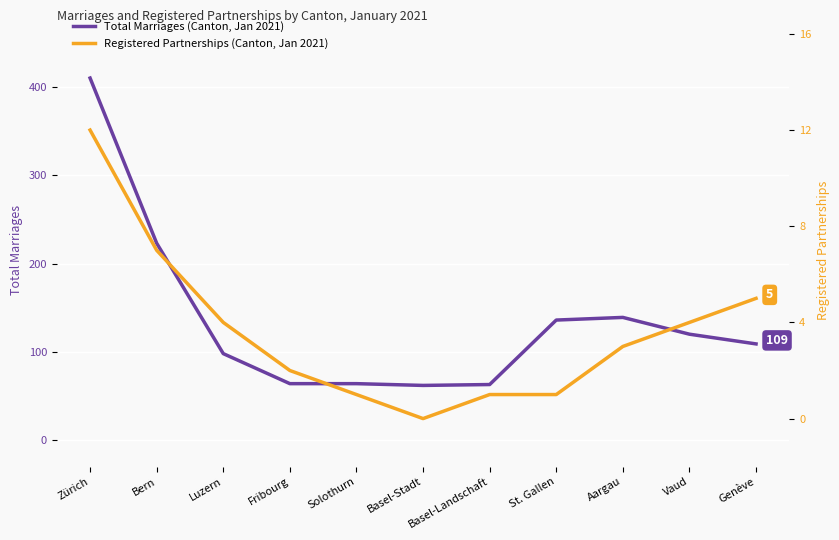

What is the average value of the Registered Partnerships (Canton, Jan 2021) series?

4